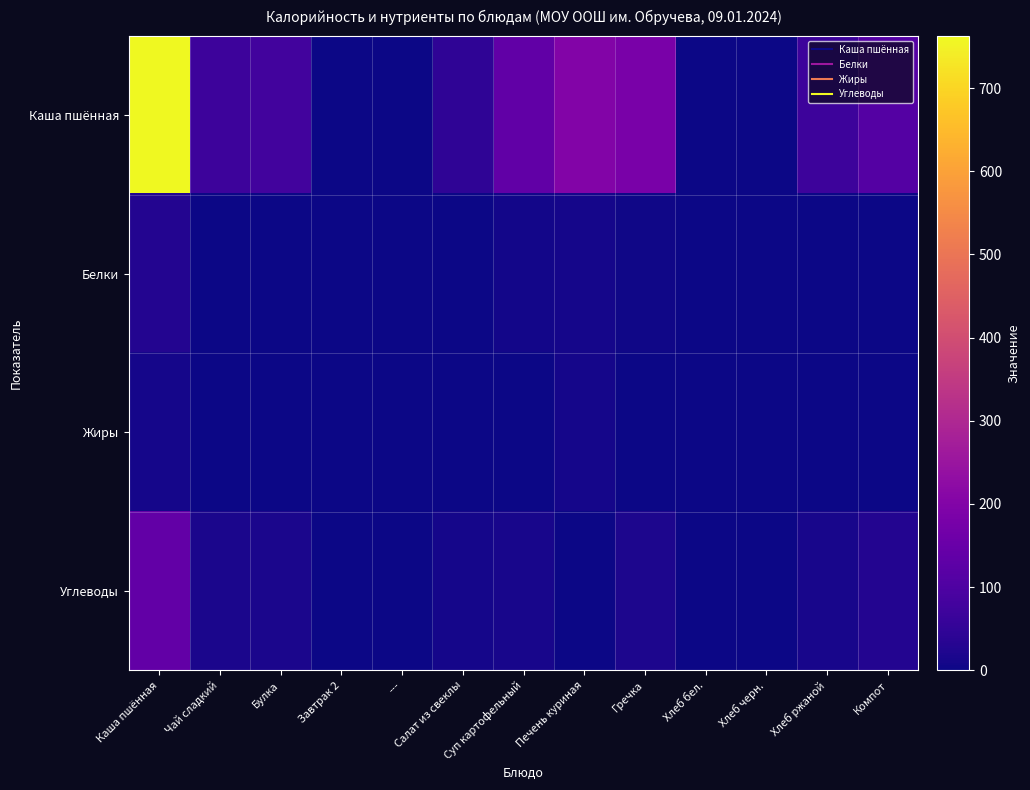

Which category has the highest value across all series?

Каша пшённая